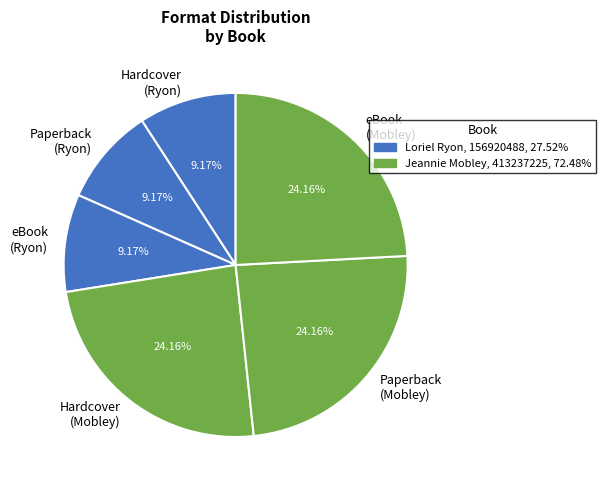

Approximately how many times larger is the value at Hardcover (Mobley) compared to eBook (Ryon)?

2.6